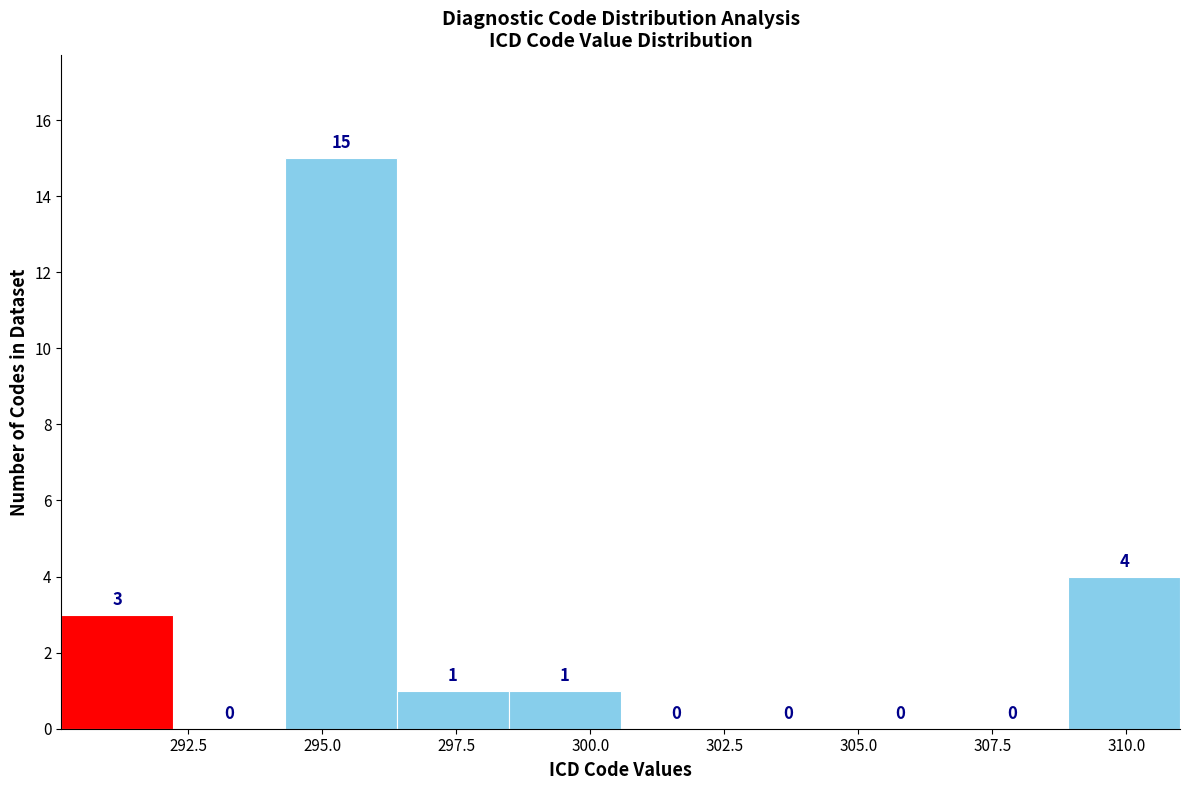

Reading left to right, list every bar in this chart as the range it spans on the x-axis followed by its height. The bar edges are not printed on the chart, so give them approximately, as read against the axis.

290.0 to 292.0: 3
292.0 to 294.5: 0
294.5 to 296.5: 15
296.5 to 298.5: 1
298.5 to 300.5: 1
300.5 to 302.5: 0
302.5 to 304.5: 0
304.5 to 307.0: 0
307.0 to 309.0: 0
309.0 to 311.0: 4